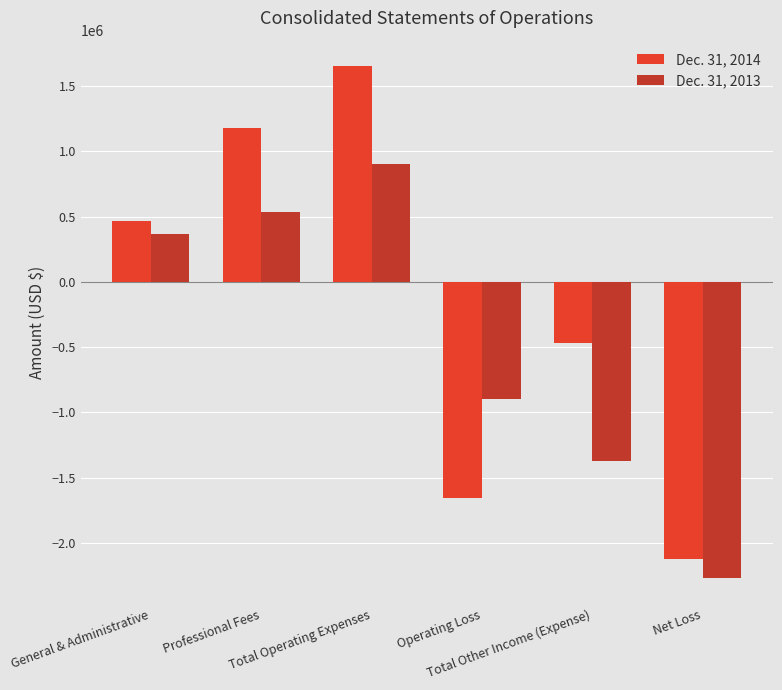

How many values in the Dec. 31, 2014 series are below 469453?

3